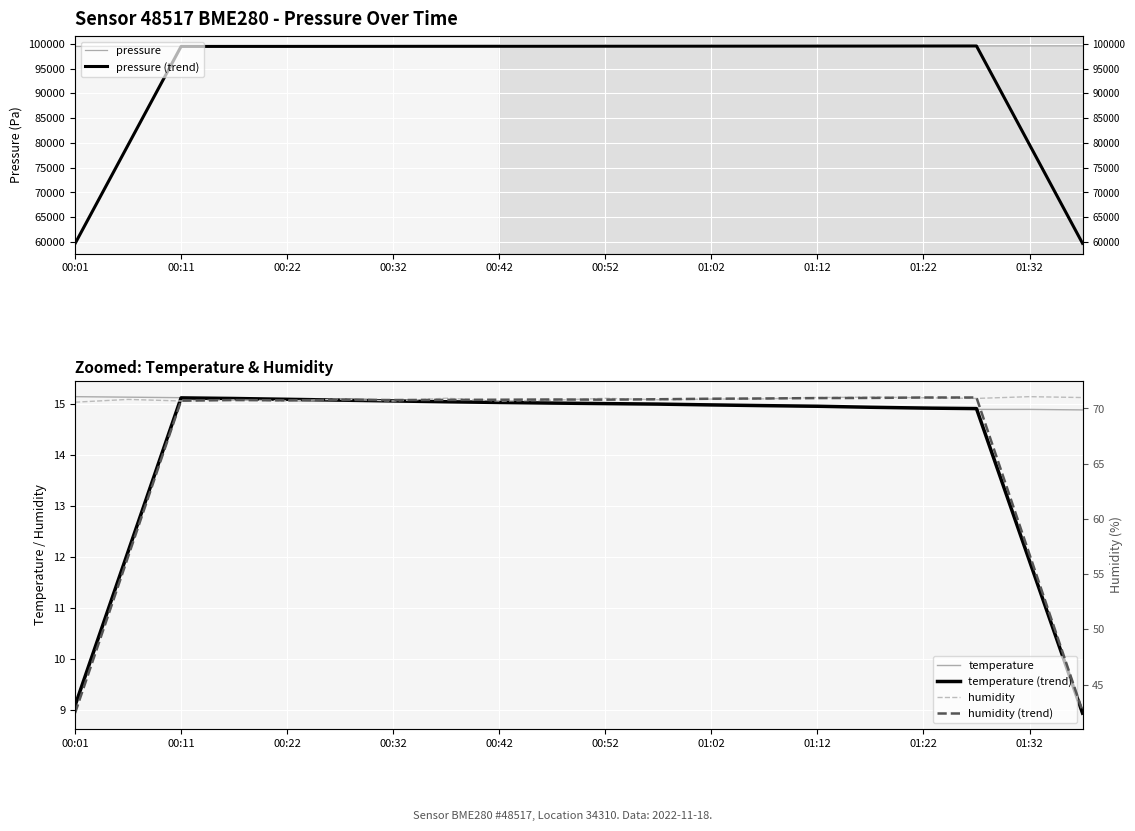

What is the minimum value for temperature?

14.9